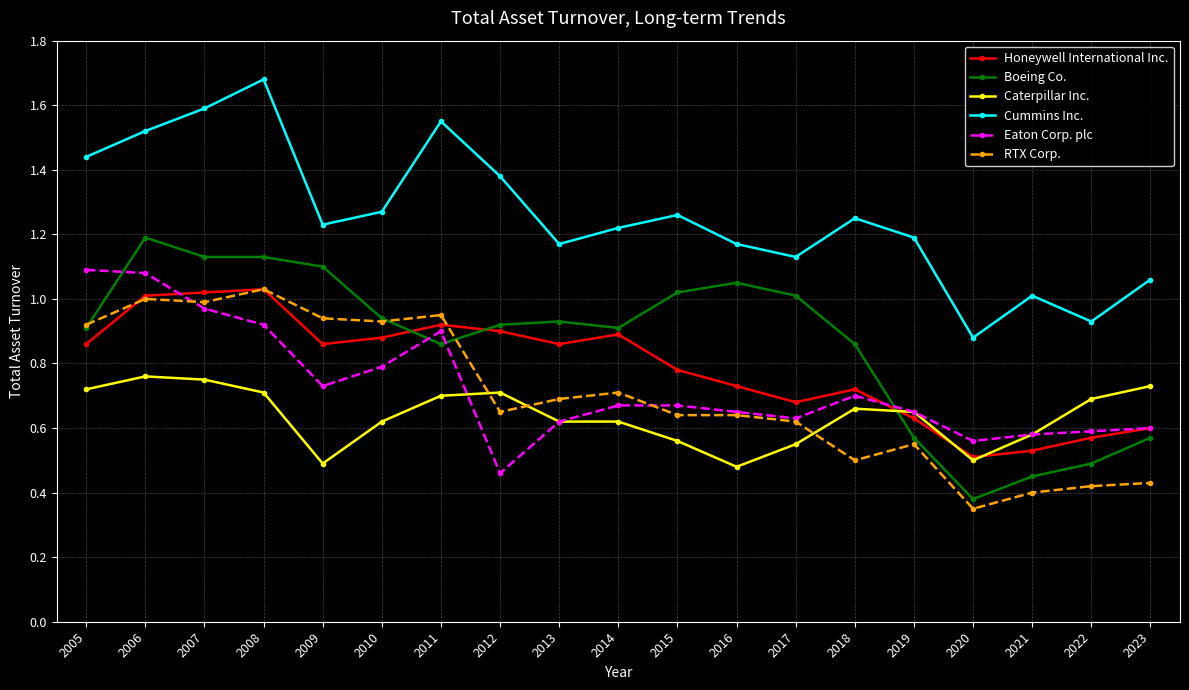

What is the sum of all Honeywell International Inc. values?

15.0